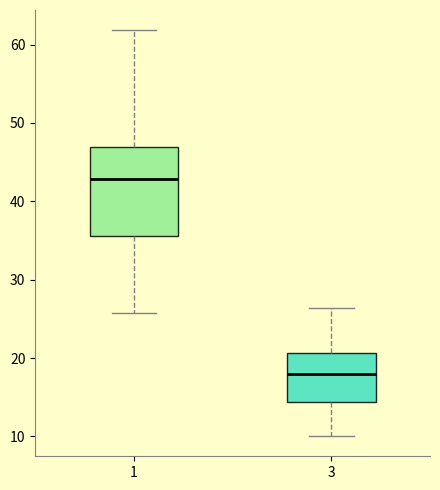

Reading left to right, read every box against the y-axis: the position of its median line, the range the box covers, and the ends of its whiskers. The values are not printed on the chart, so give them approximately, as read against the axis.

1: median 43, box 36 to 47, whiskers 26 to 62
3: median 18, box 14 to 21, whiskers 10 to 26